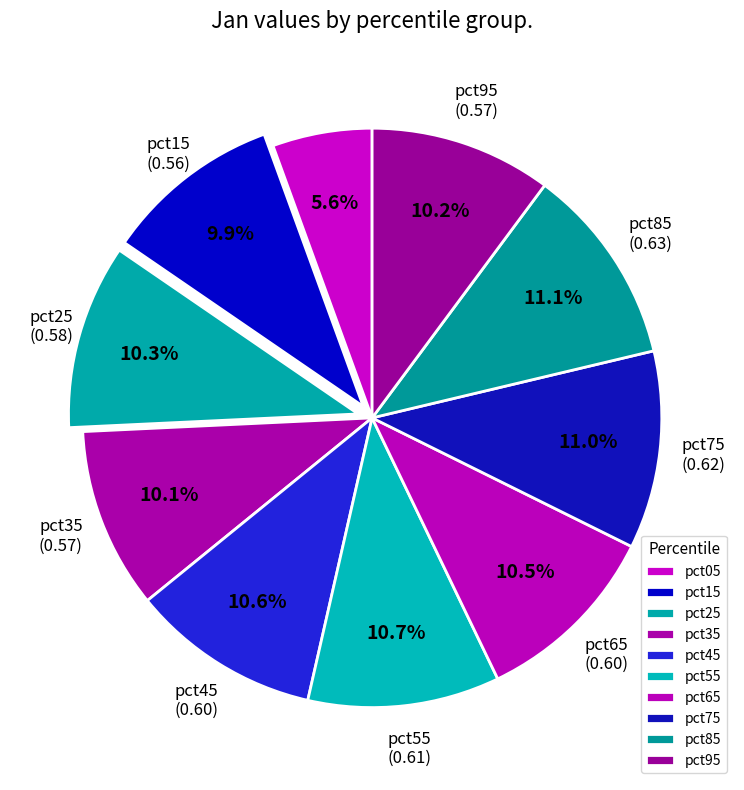

Rank the categories by value from highest to lowest.

pct85, pct75, pct55, pct45, pct65, pct25, pct95, pct35, pct15, pct05